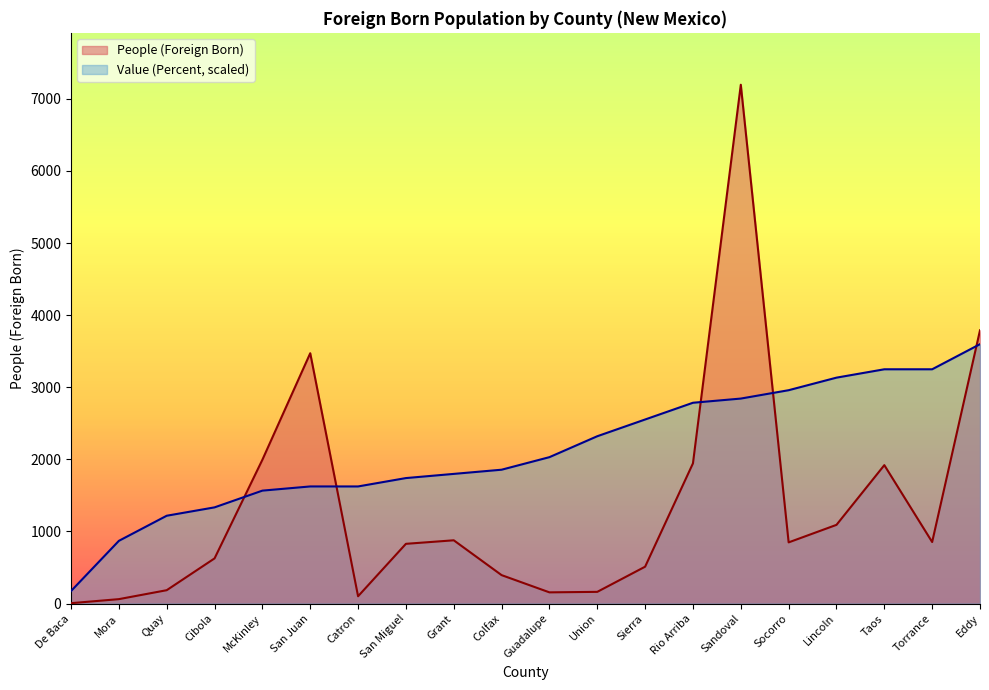

What is the difference between the Value (Percent) values at Sierra and Eddy?

1044.4